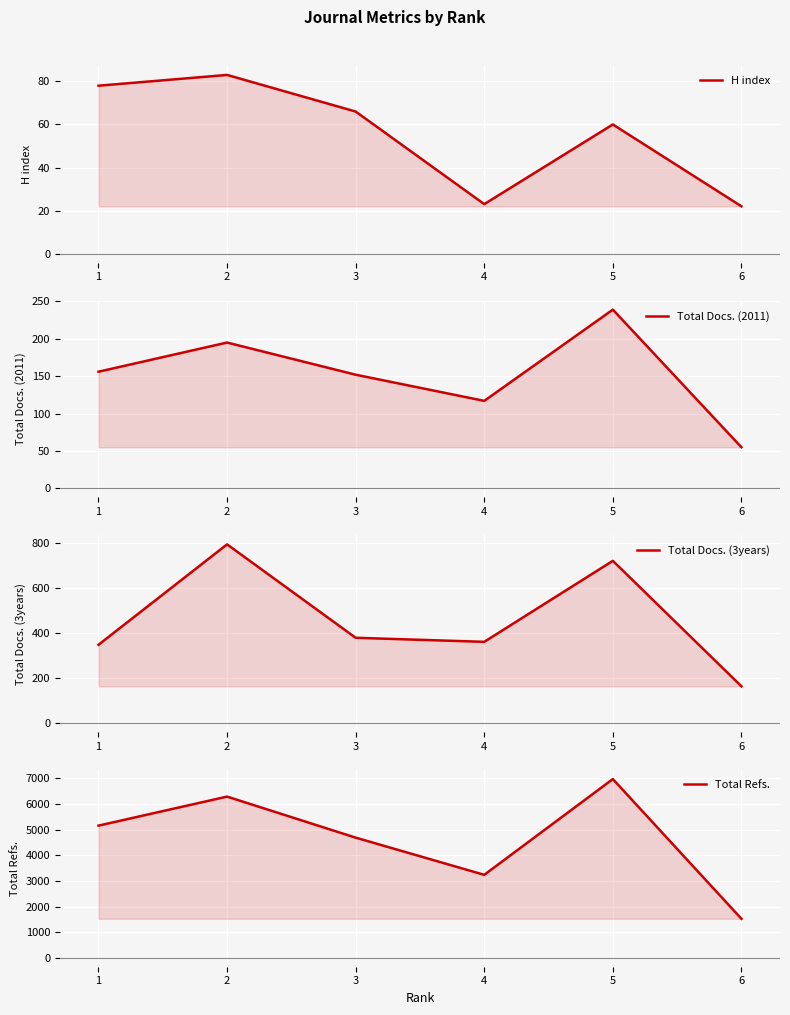

How many interior local valleys does the Total Refs. series have?

1